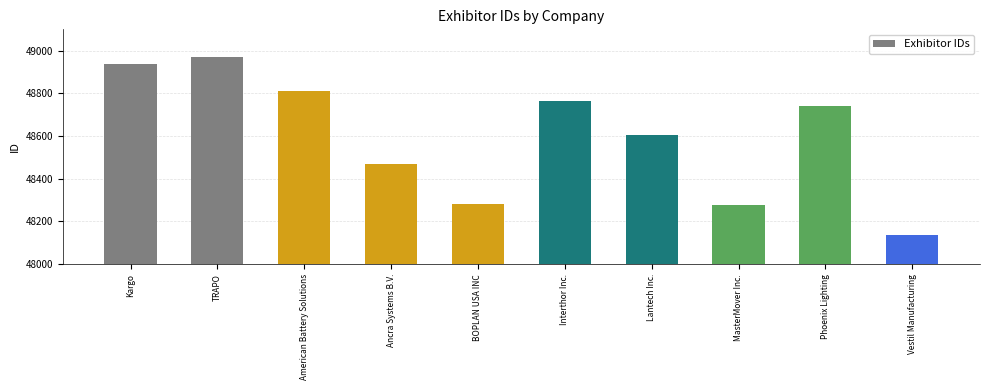

What is the value of the 1st bar from the left?

48936